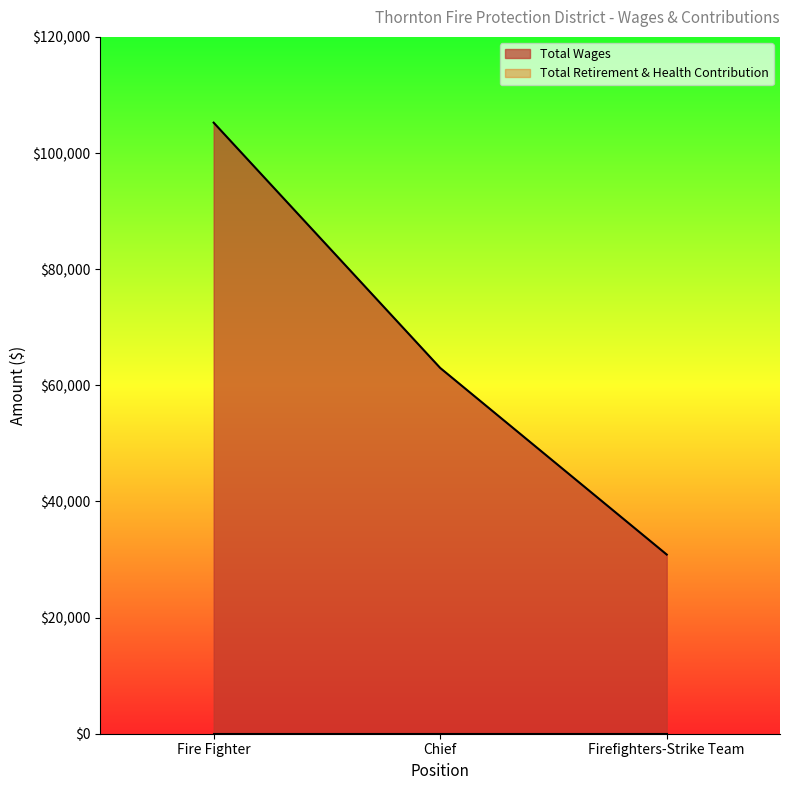

How many lines are shown in the chart?

2